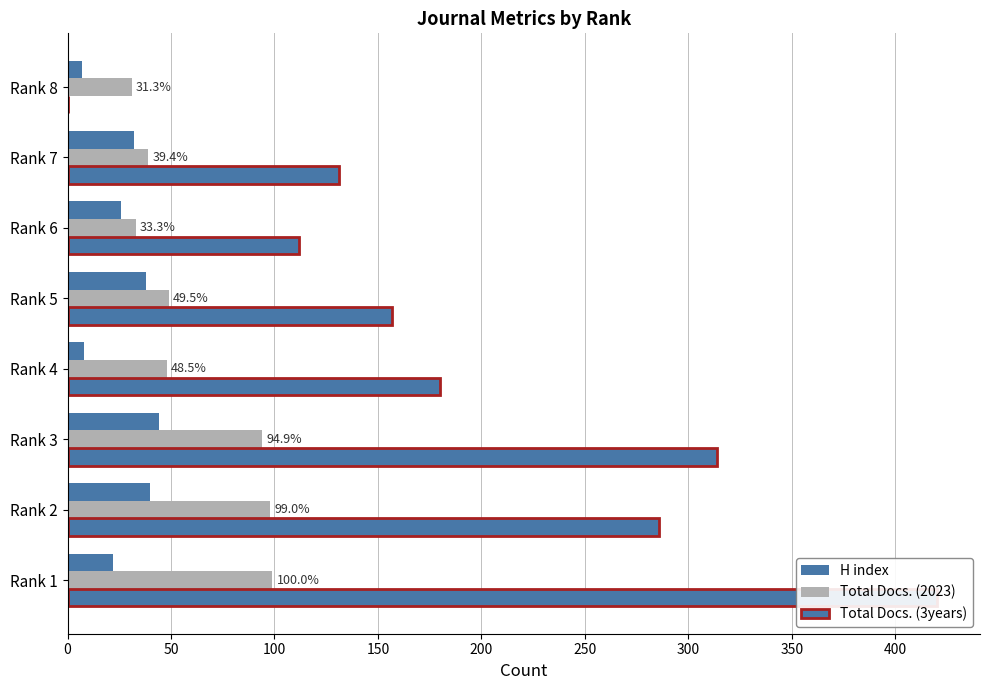

What are all the series names shown in the legend?

H index, Total Docs. (2023), Total Docs. (3years)